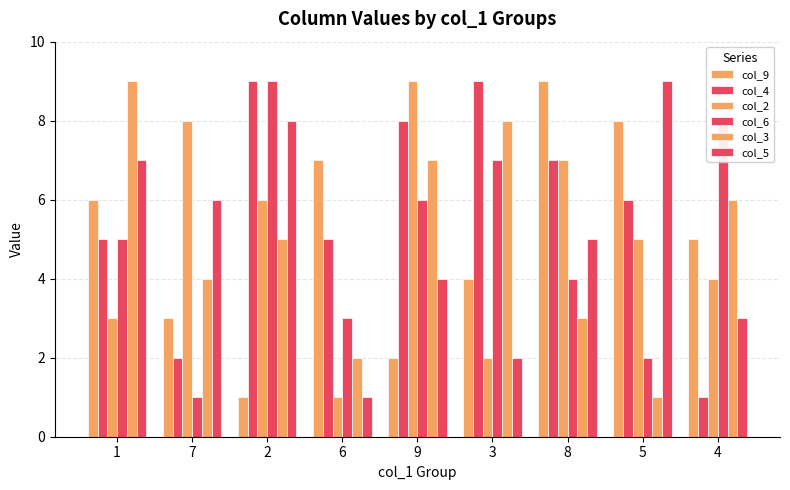

What position from the left is 9?

5